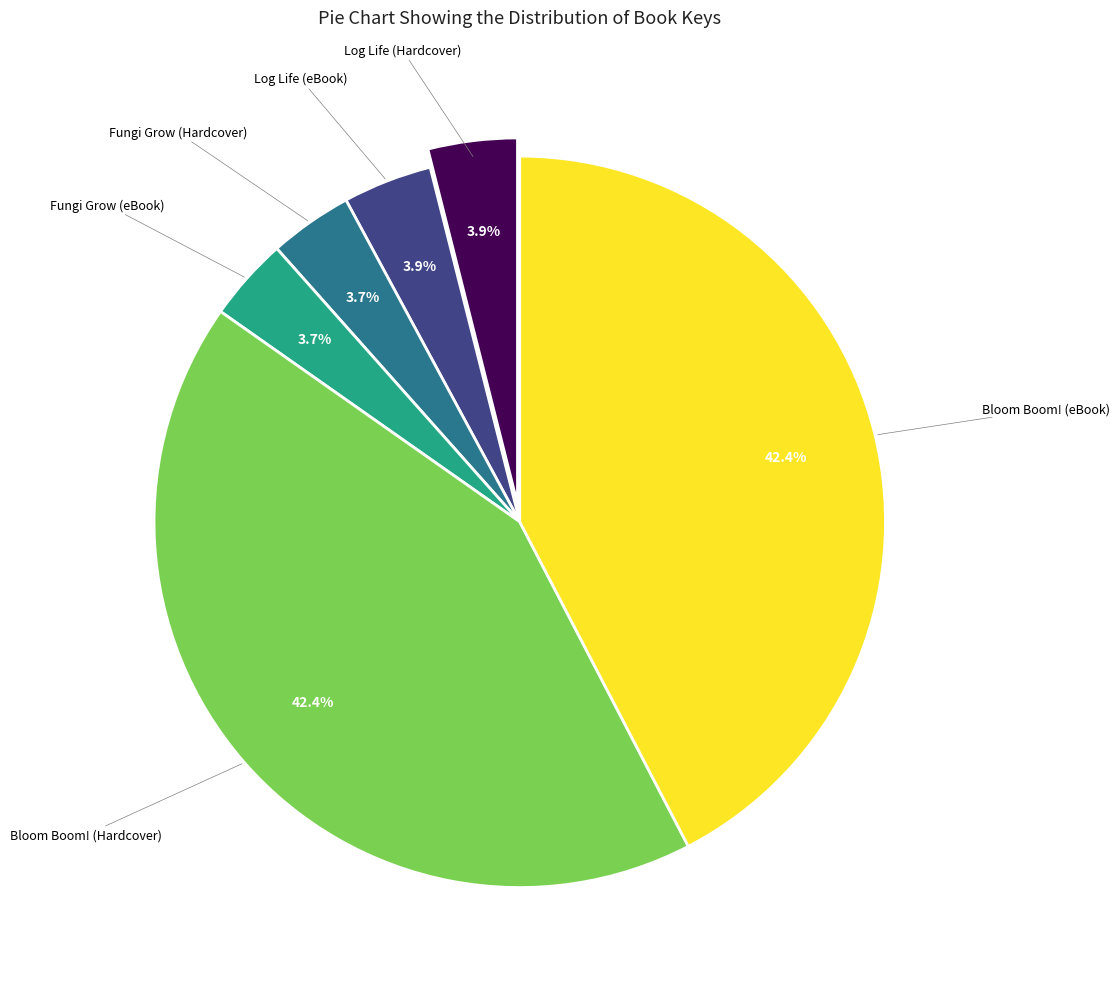

Is there any slice that represents more than half of the pie?

No